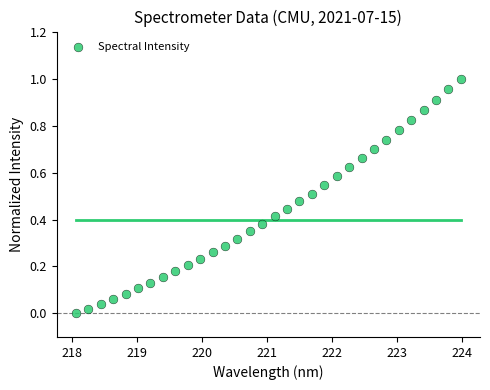

What is the range of X values (max minus min)?

5.9